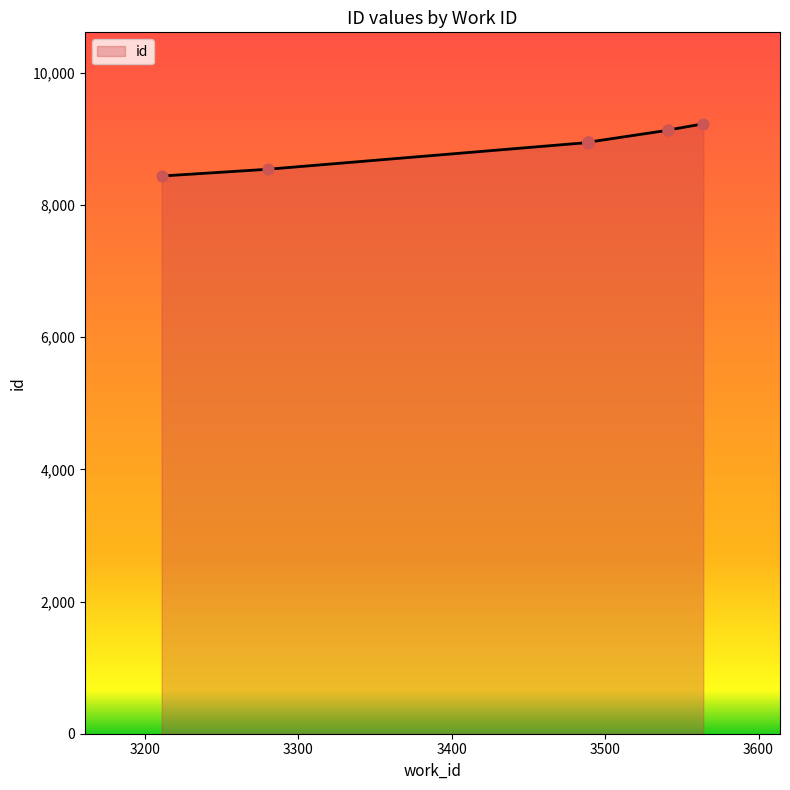

What is the ratio of the value at 3489 to the value at 3280?

1.0